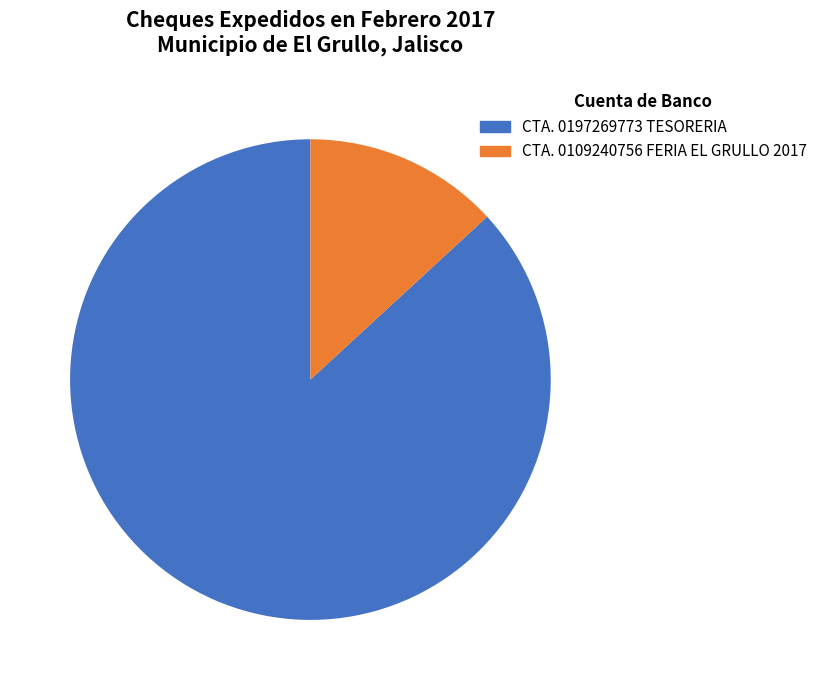

Does CTA. 0197269773 TESORERIA represent more than half of the total?

Yes